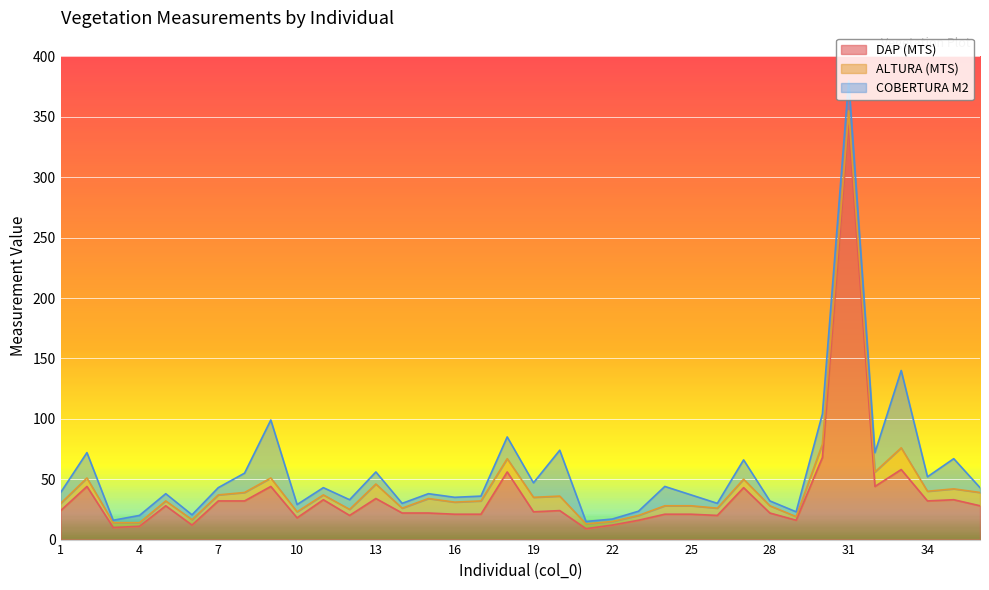

Reading right to left, what are all the values shown in this chart?

DAP (MTS): 28.0	33.0	32.0	58.0	44.0	343.0	68.0	16.0	22.0	43.0	20.0	21.0	21.0	16.0	12.0	9.0	24.0	23.0	56.0	21.0	21.0	22.0	22.0	34.0	20.0	33.0	18.0	44.0	32.0	32.0	12.0	28.0	11.0	10.0	44.0	24.0
ALTURA (MTS): 11.0	9.0	8.0	18.0	12.0	12.0	11.0	3.0	6.0	7.0	6.0	7.0	7.0	4.0	3.0	4.0	12.0	12.0	11.0	11.0	10.0	12.0	4.0	12.0	5.0	4.0	5.0	7.0	7.0	5.0	4.5	4.0	3.0	4.0	7.0	6.0
COBERTURA M2: 4.0	25.0	12.0	64.0	16.0	25.0	25.0	4.0	4.0	16.0	4.0	9.0	16.0	3.5	2.0	2.0	38.0	12.0	18.0	4.0	4.0	4.0	4.0	10.0	8.0	6.0	6.0	48.0	16.0	6.0	4.0	6.0	6.0	2.0	21.0	9.0